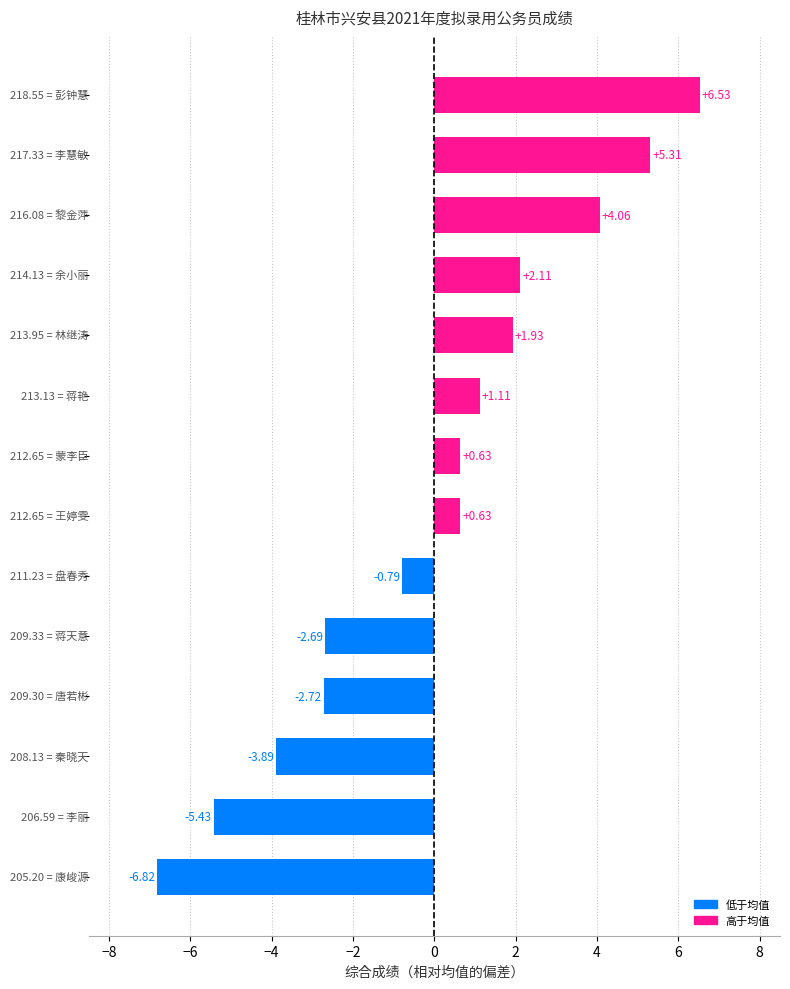

What is the difference between the maximum and second lowest values?

12.0